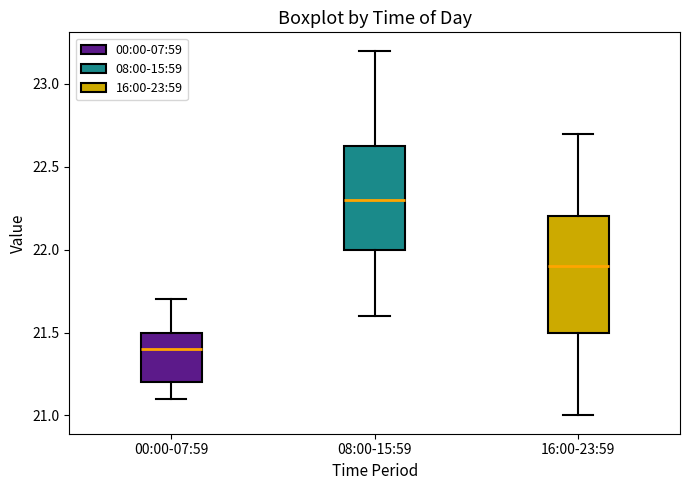

Reading left to right, transcribe this box plot: for each box, give where its median line is, the range the box spans, and where its two whiskers end, as read against the y-axis. The values are not printed on the chart, so give them approximately, as read against the axis.

00:00-07:59: median 21.40, box 21.20 to 21.50, whiskers 21.10 to 21.70
08:00-15:59: median 22.30, box 22.00 to 22.65, whiskers 21.60 to 23.20
16:00-23:59: median 21.90, box 21.50 to 22.20, whiskers 21.00 to 22.70